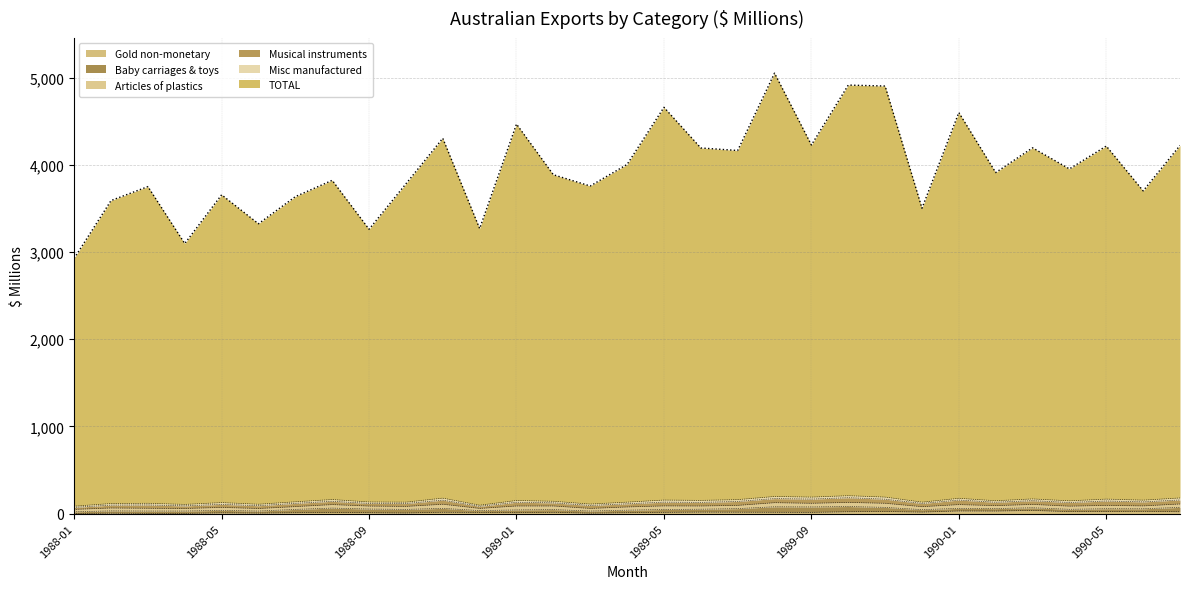

At which category is the sum across all series the highest?

1989-08